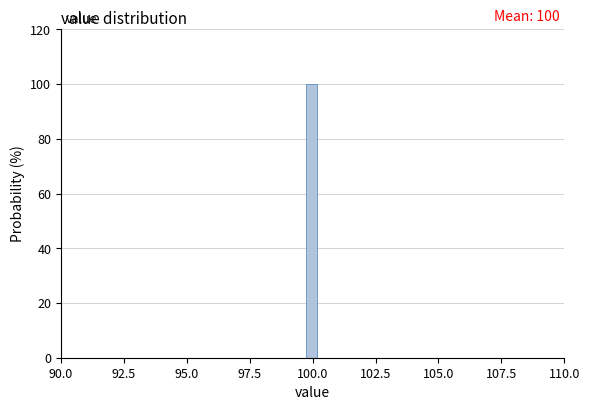

Read against the x-axis, roughly where is the centre of the tallest bar?

100.0